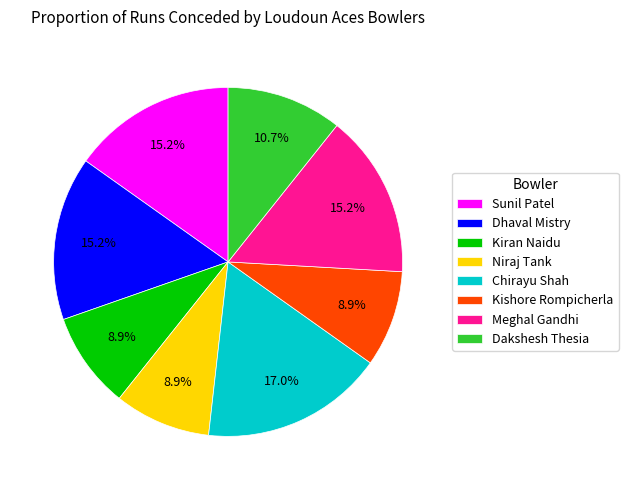

Is there a majority slice in this chart?

No